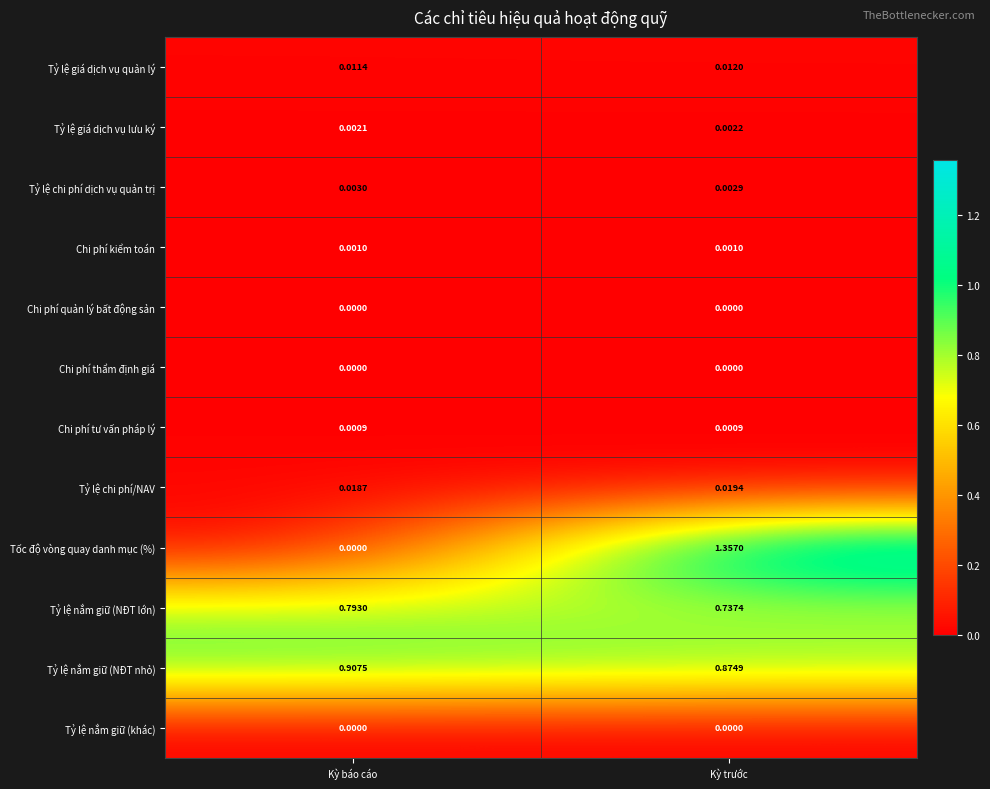

Which label corresponds to the largest value in the chart?

Kỳ trước